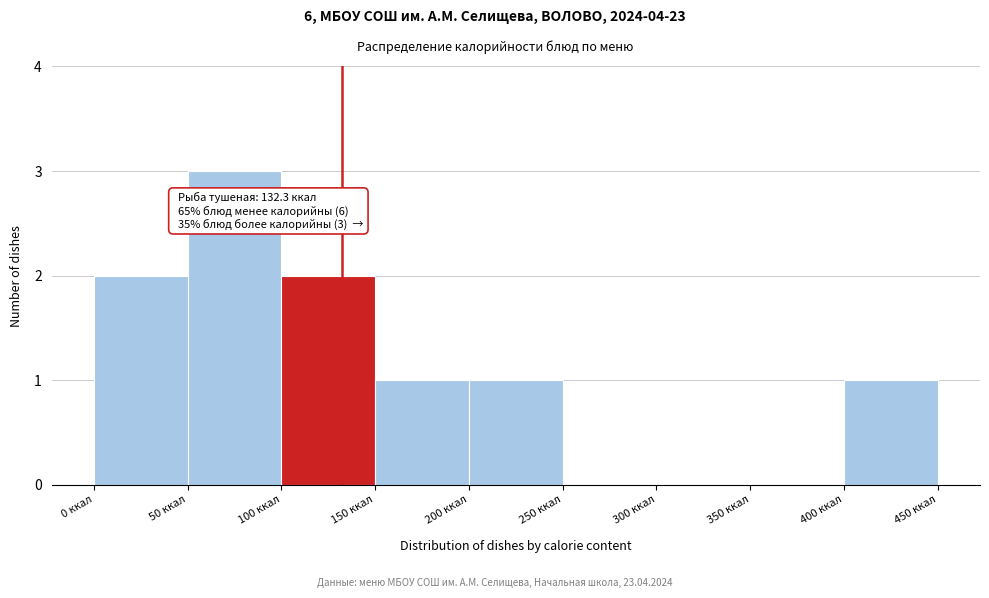

Over which range of the x-axis is the bar tallest?

50 to 100